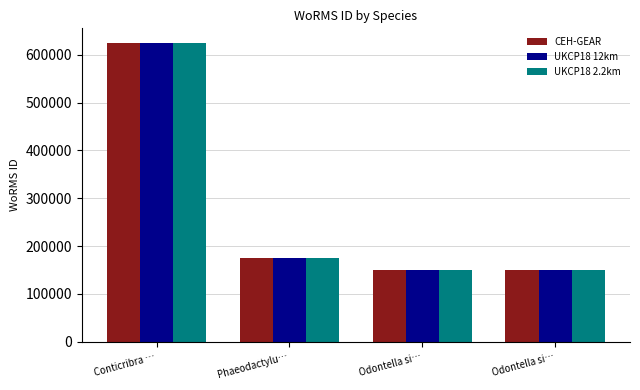

What is the value of the UKCP18 2.2km bar at the 1st from the left?

623754